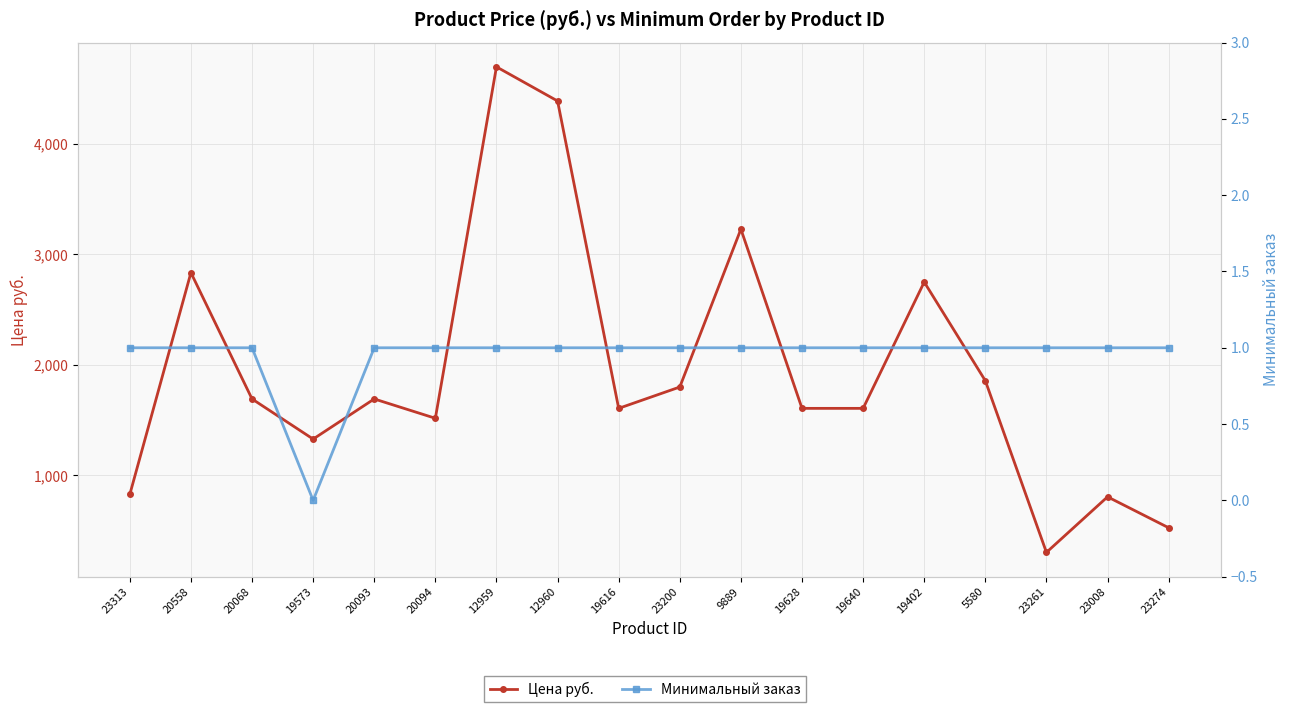

What is the label of the 13th point from the right?

20094